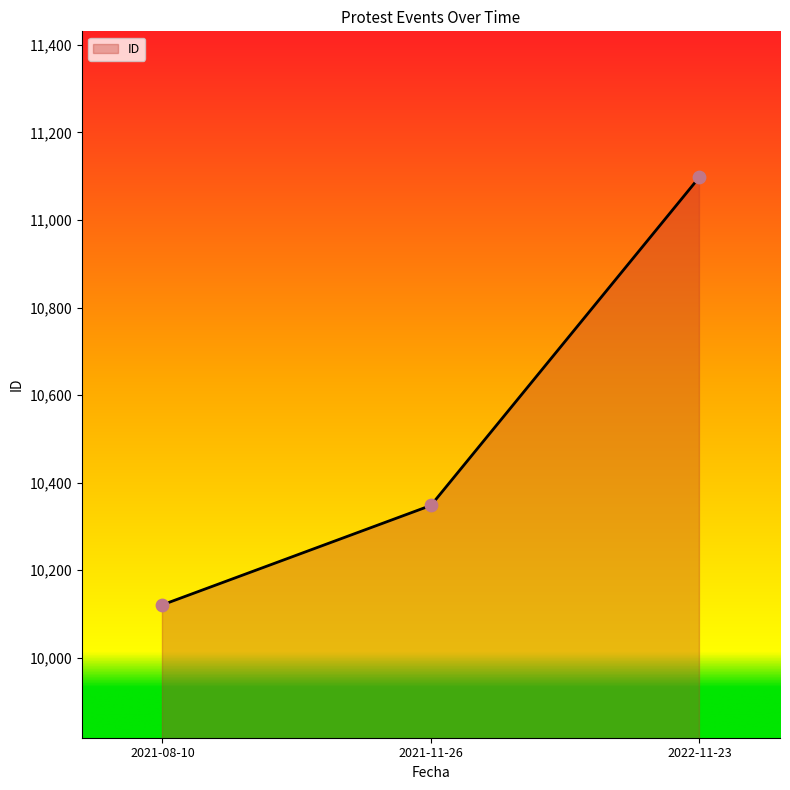

Which has a higher value, 2021-08-10 or 2021-11-26?

2021-11-26